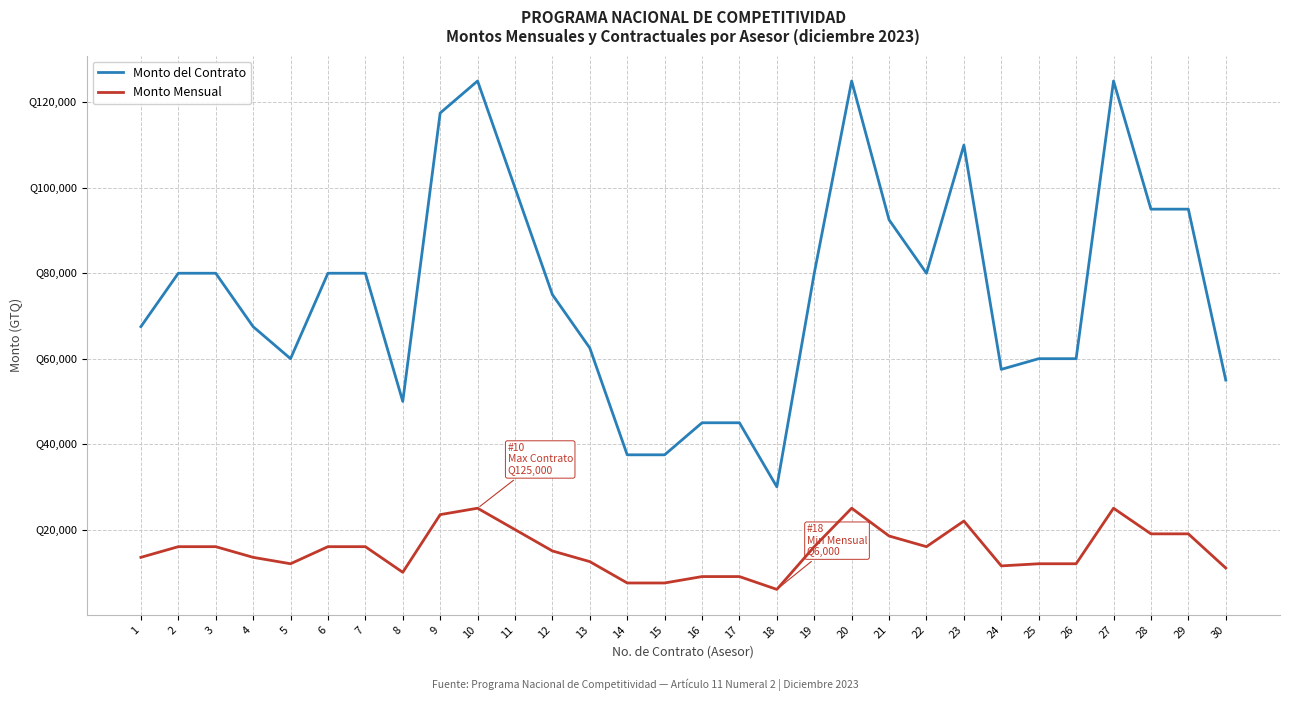

What are all the series names shown in the legend?

Monto del Contrato, Monto Mensual